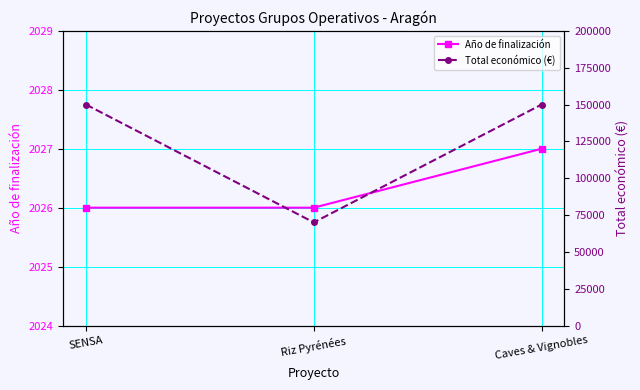

Which label corresponds to the smallest value in the chart?

SENSA